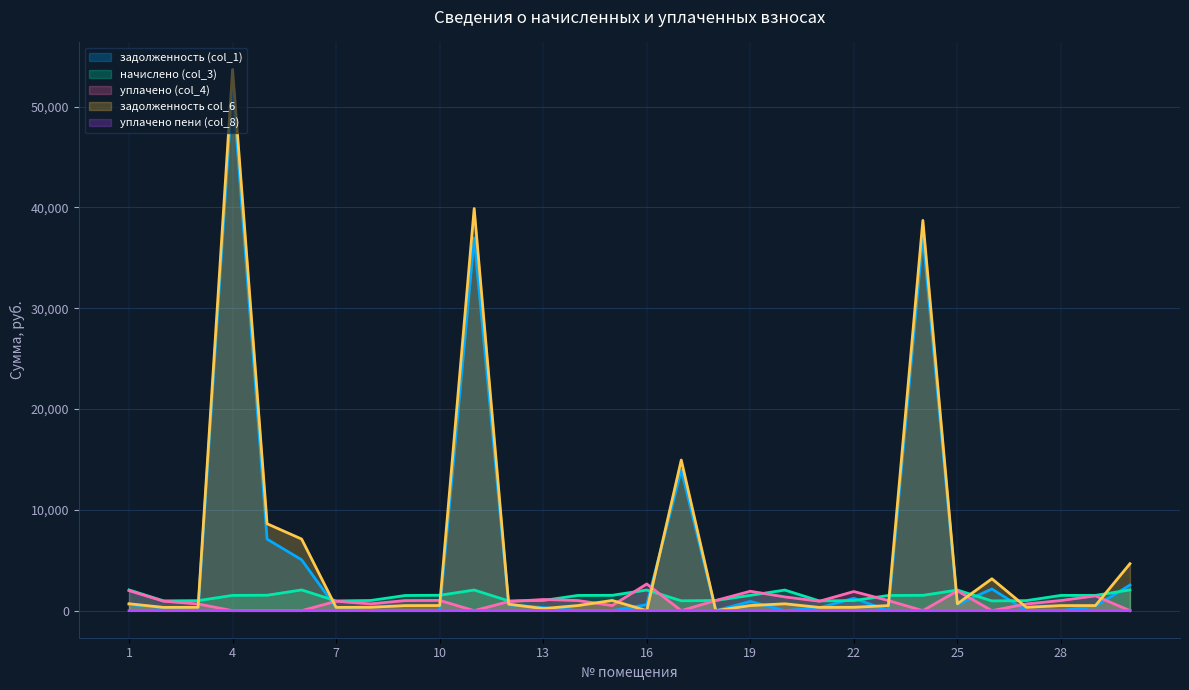

True or false: задолженность (col_1) has a value of 783.6 at 29.

False